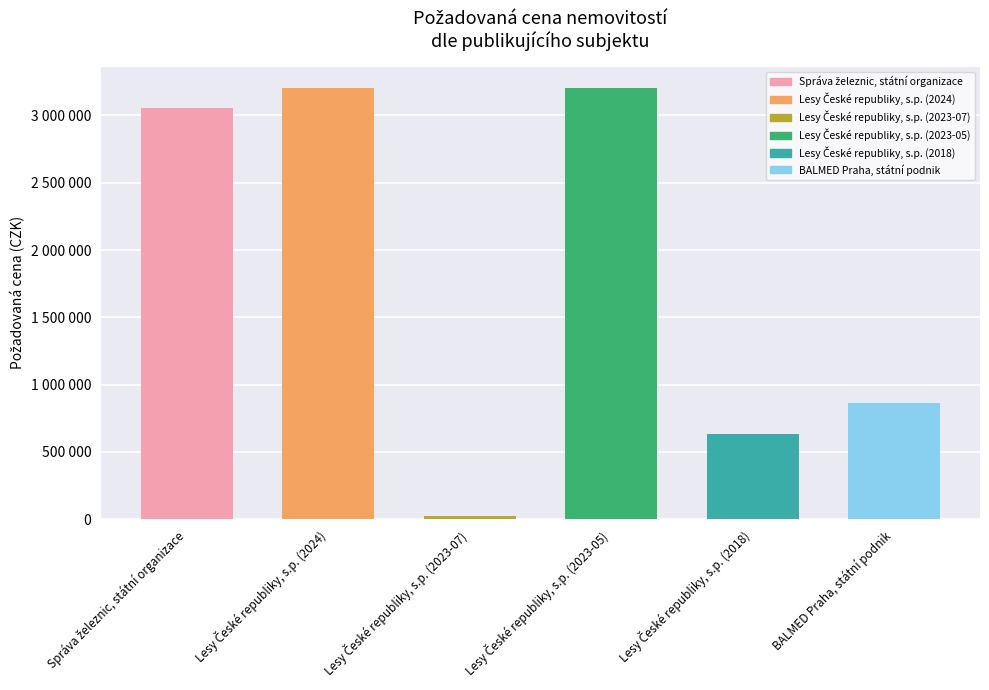

What value does the data have at Lesy České republiky, s.p. (2023-07), to the nearest 100?

23200